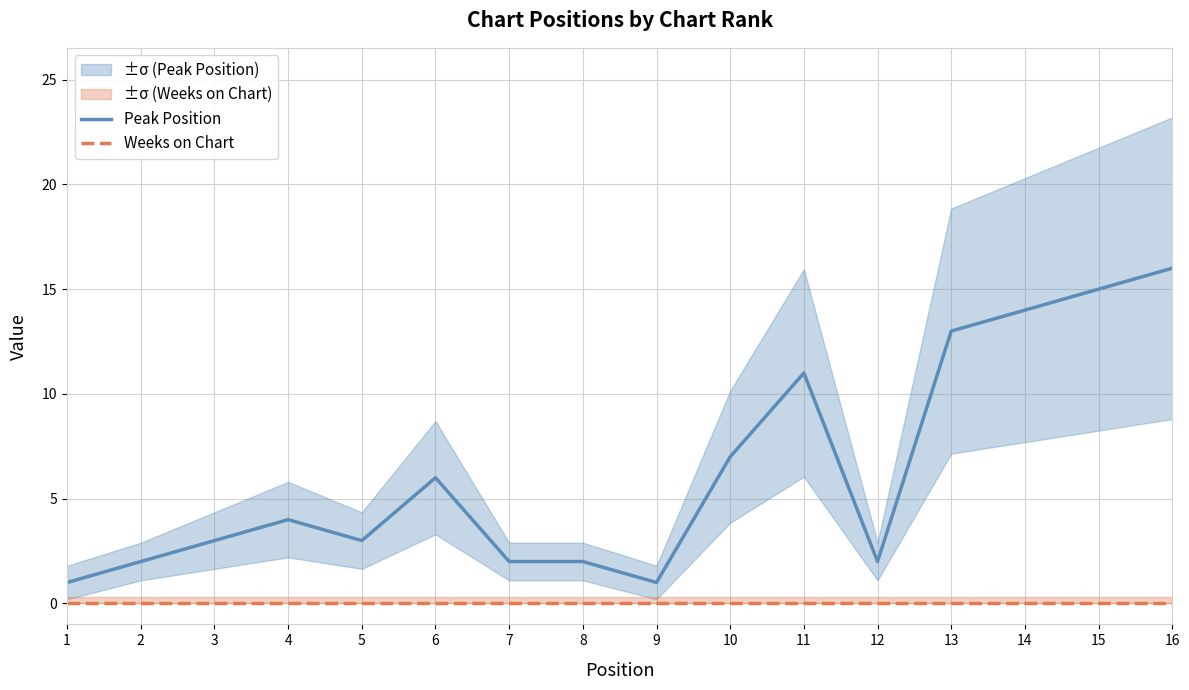

Which series changed the most between 5 and 11?

Peak Position